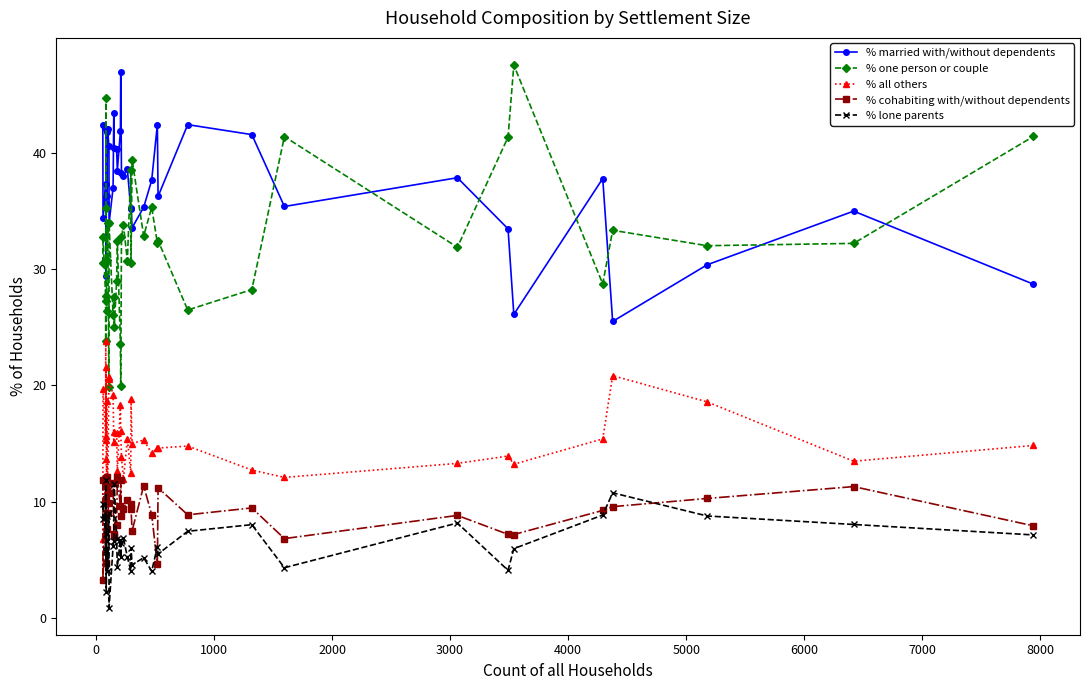

Is this an area chart (filled region under the line)?

No